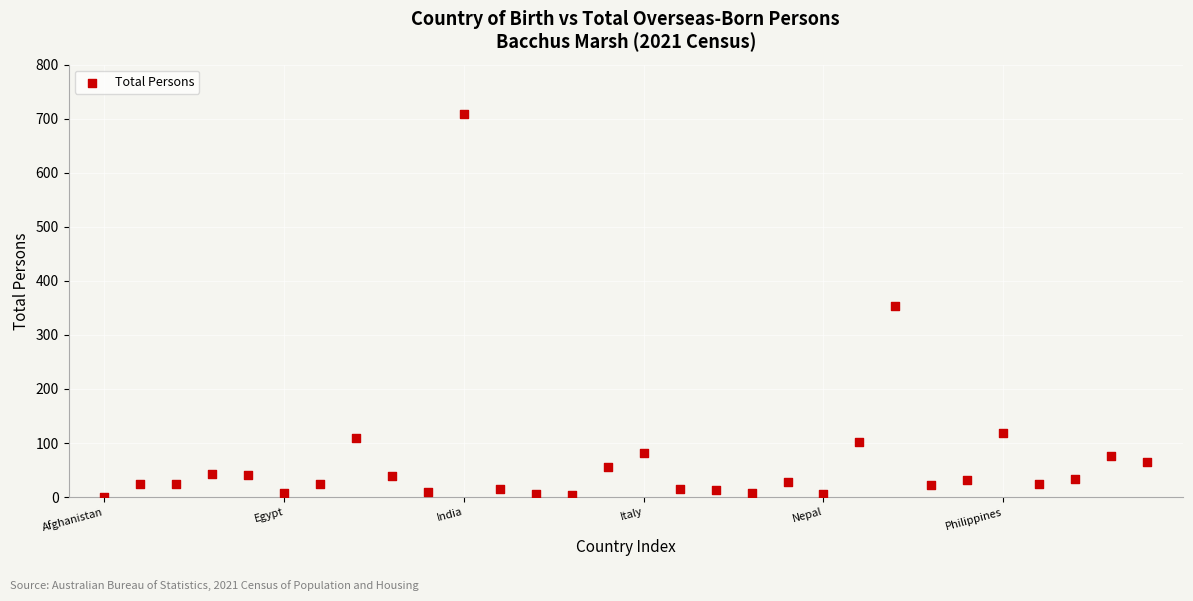

What is the range of X values (max minus min)?

29